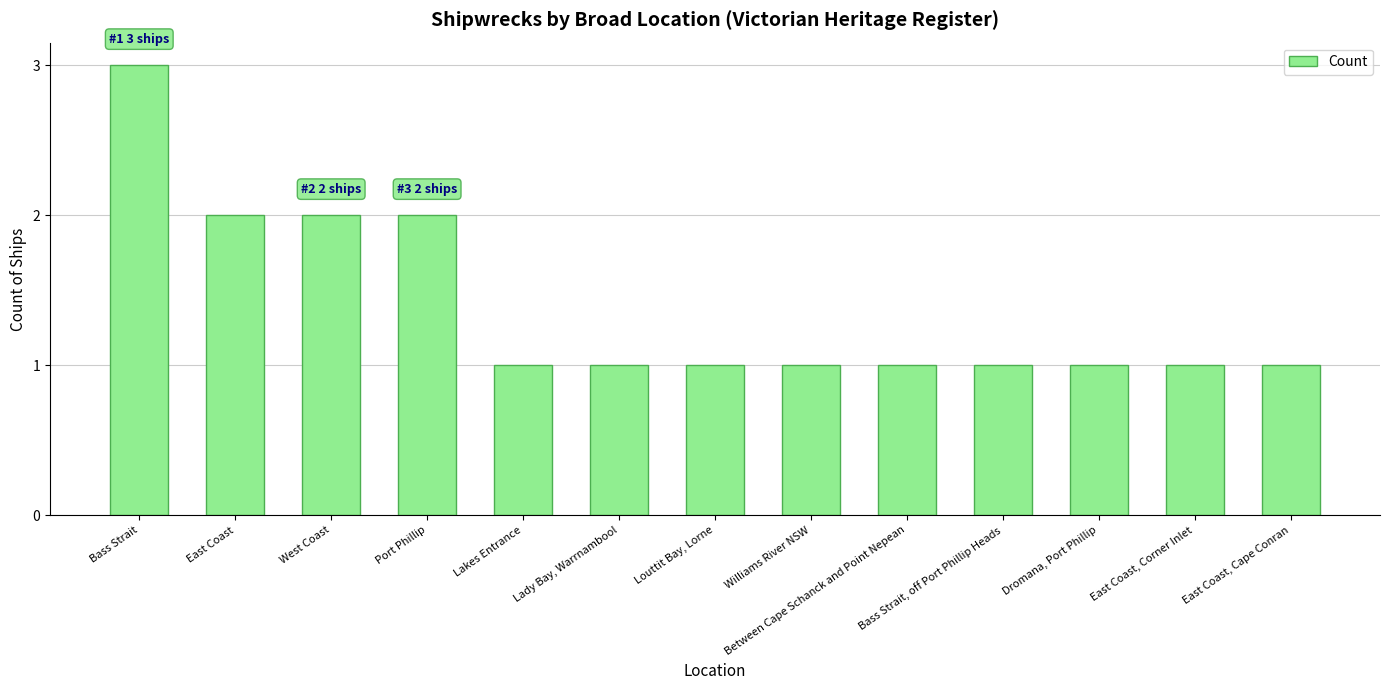

Reading left to right, what are all the values shown in this chart?

Bass Strait=3	East Coast=2	West Coast=2	Port Phillip=2	Lakes Entrance=1	Lady Bay, Warrnambool=1	Louttit Bay, Lorne=1	Williams River NSW=1	Between Cape Schanck and Point Nepean=1	Bass Strait, off Port Phillip Heads=1	Dromana, Port Phillip=1	East Coast, Corner Inlet=1	East Coast, Cape Conran=1